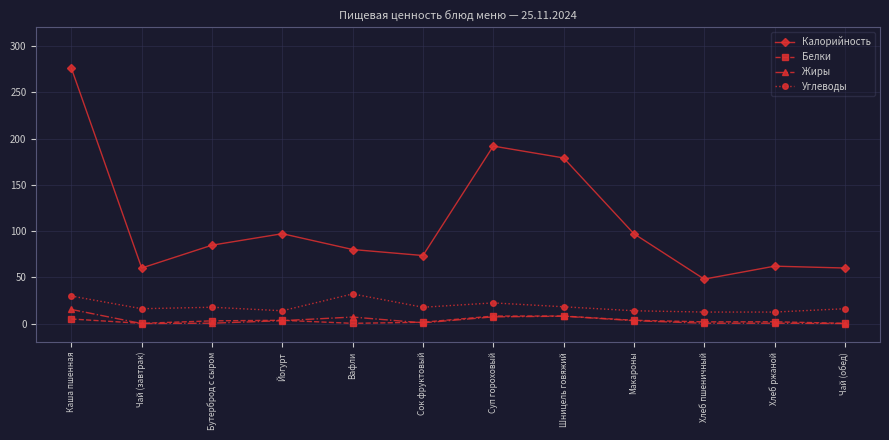

Count the number of data series in this chart.

4